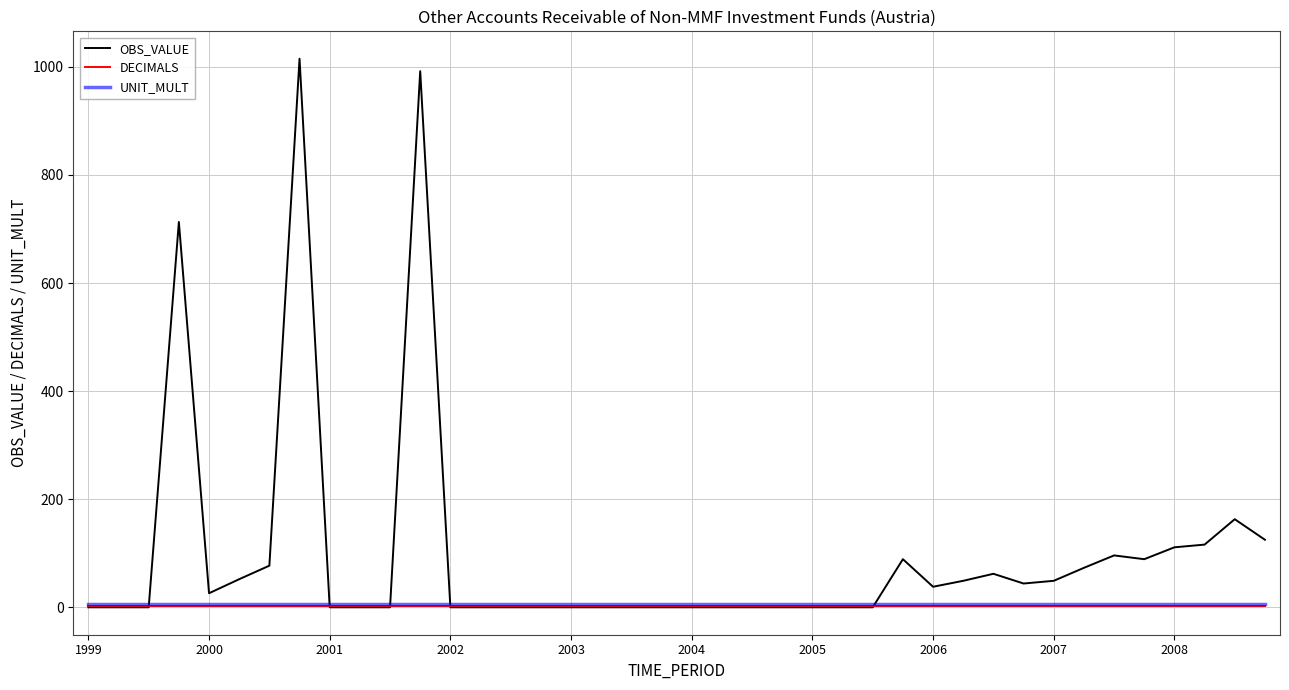

Which series has the largest total across all categories?

OBS_VALUE